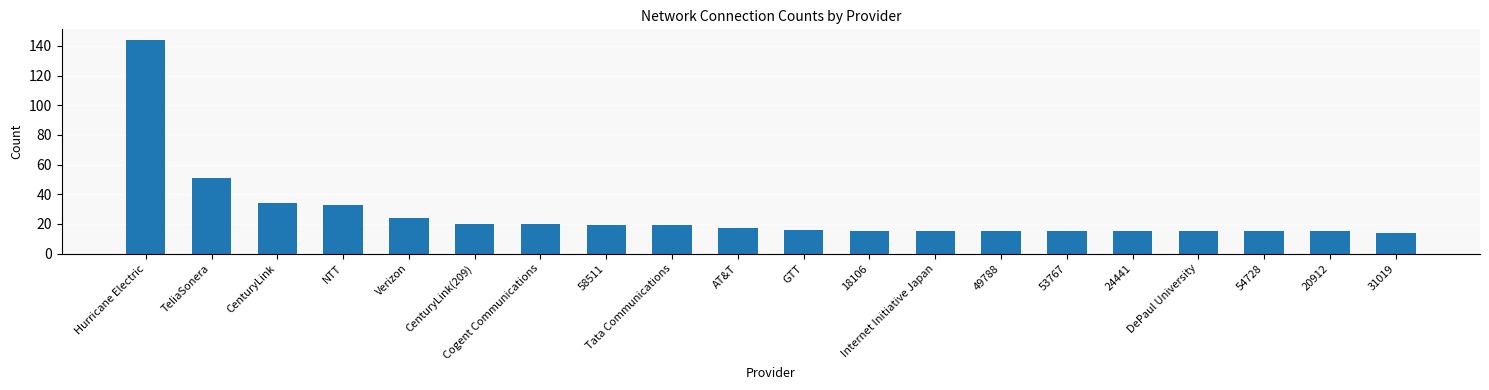

What is the minimum value shown in the chart?

14